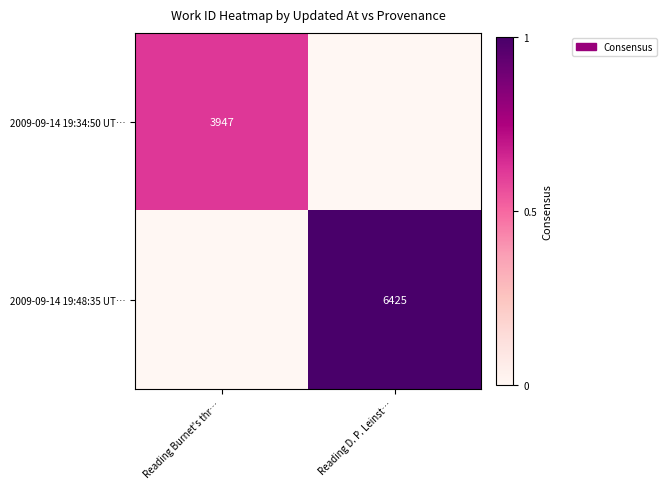

True or false: 2009-09-14 19:48:35 UT… has a value of 6425 at Reading D. P. Leinst….

True